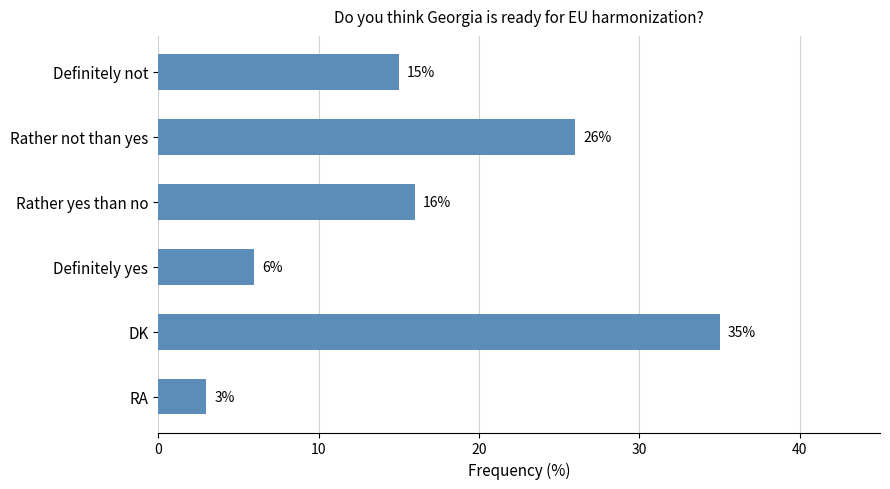

What is the difference between the maximum and second lowest values?

29